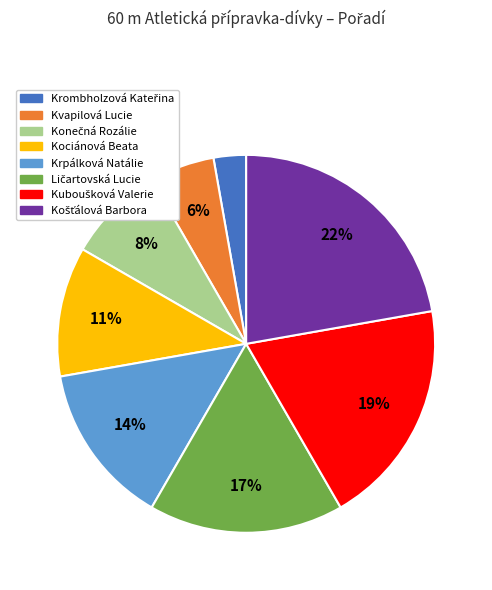

To the nearest percent, what is the average slice percentage?

12%